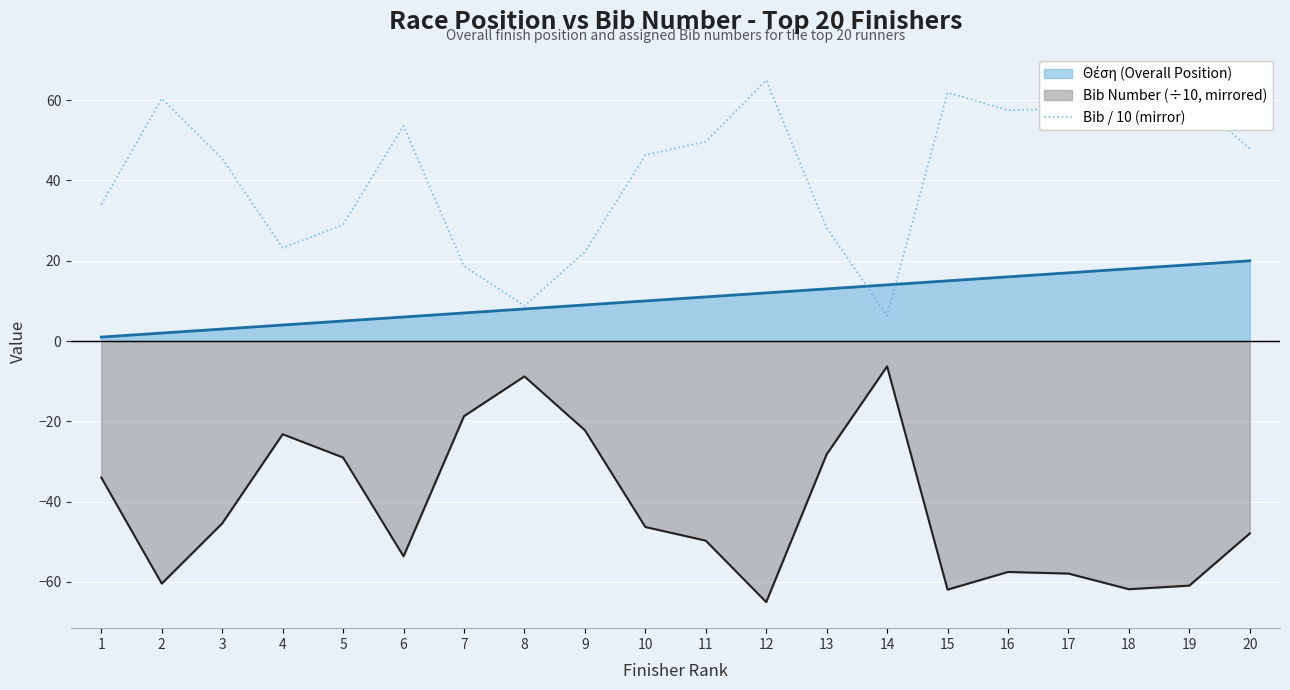

How many series are shown in this chart?

3